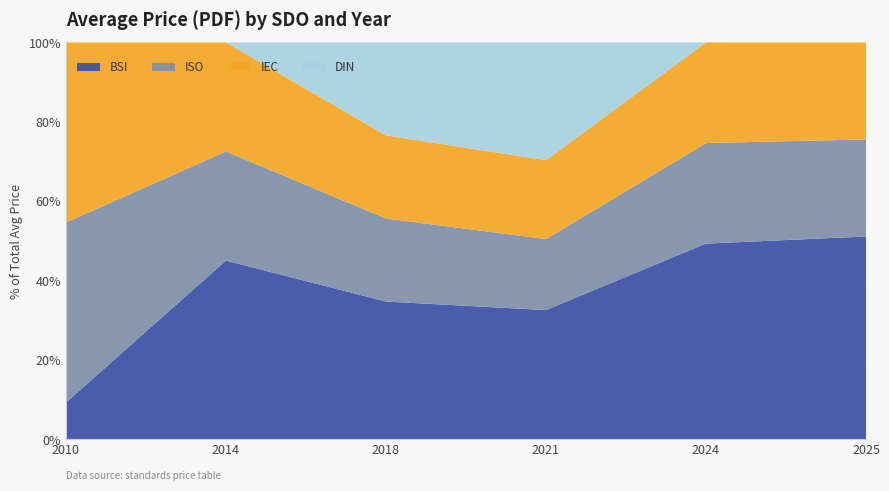

Reading left to right, what are all the values shown in this chart?

BSI: 20.0	290.0	330.0	362.0	430.0	462.0
ISO: 98.0	177.0	199.0	199.0	221.0	221.0
IEC: 98.0	177.0	199.0	221.0	221.0	221.0
DIN: 0.0	0.0	222.7	329.8	0.0	0.0